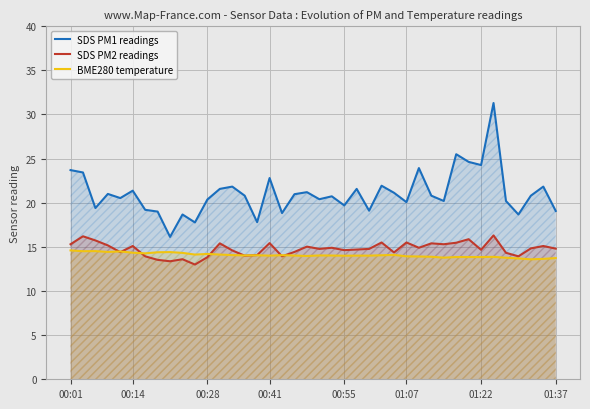

Is it true that SDS PM1 readings equals 14.5 at 12?

False